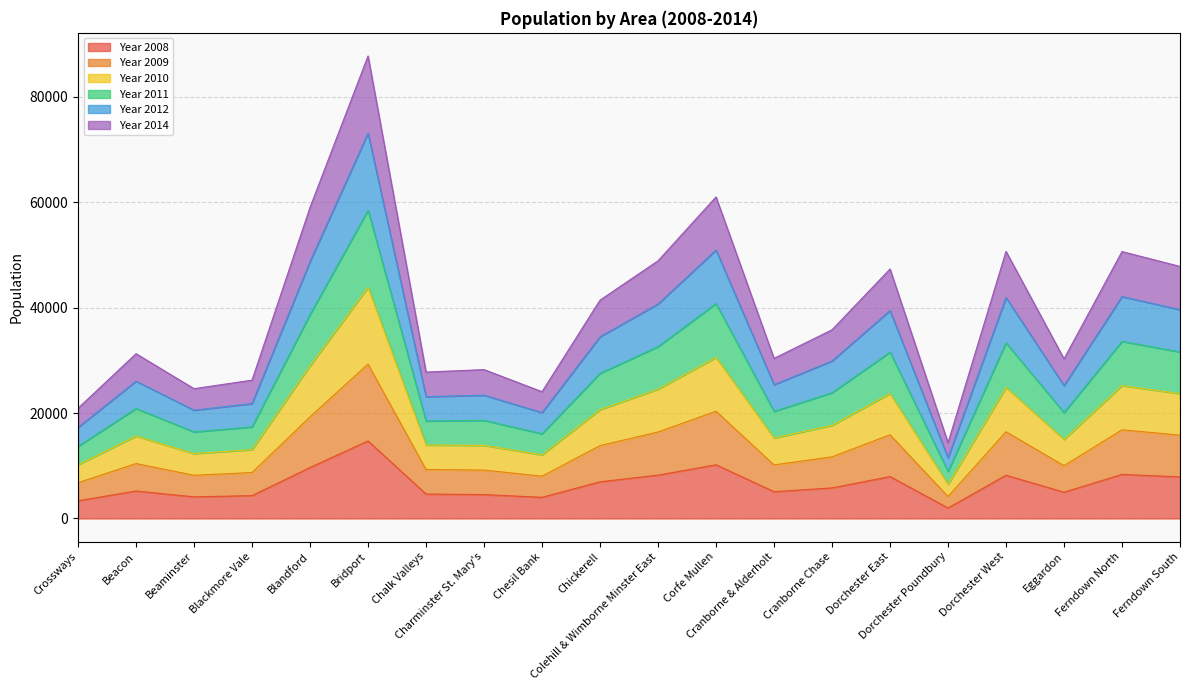

Which category has the lowest value in the Year 2009 series?

Dorchester Poundbury